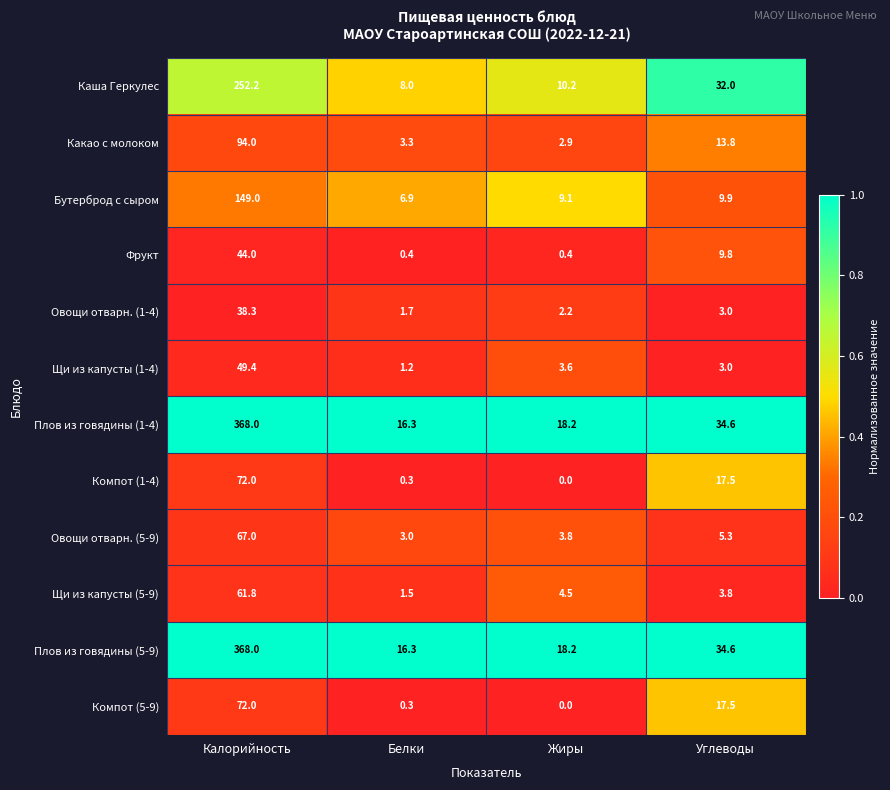

Is it true that Какао с молоком equals 0.9 at Белки?

False